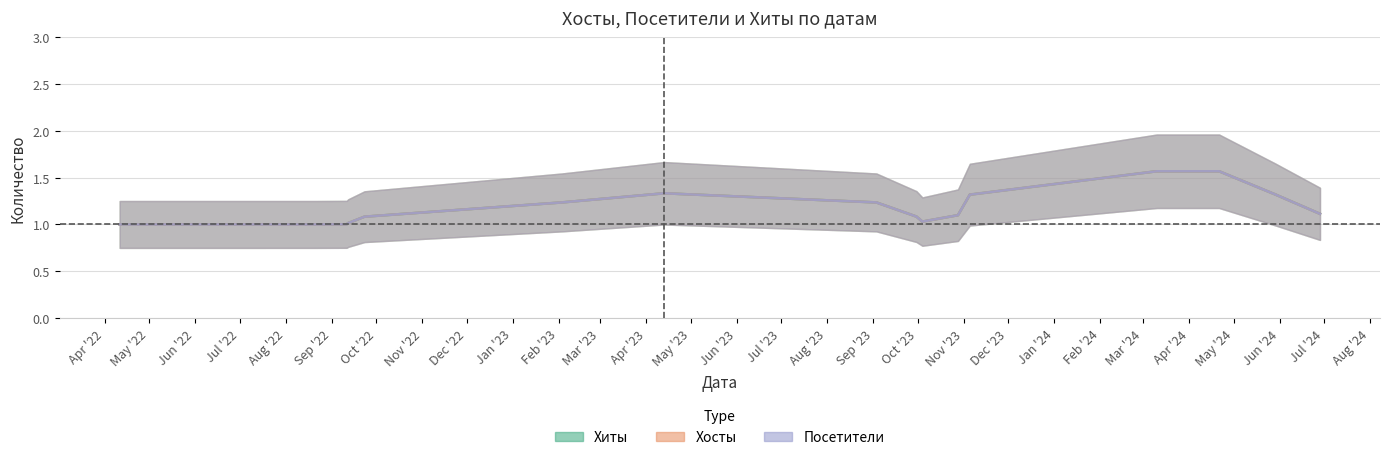

True or false: Посетители and Хосты intersect in this chart.

False